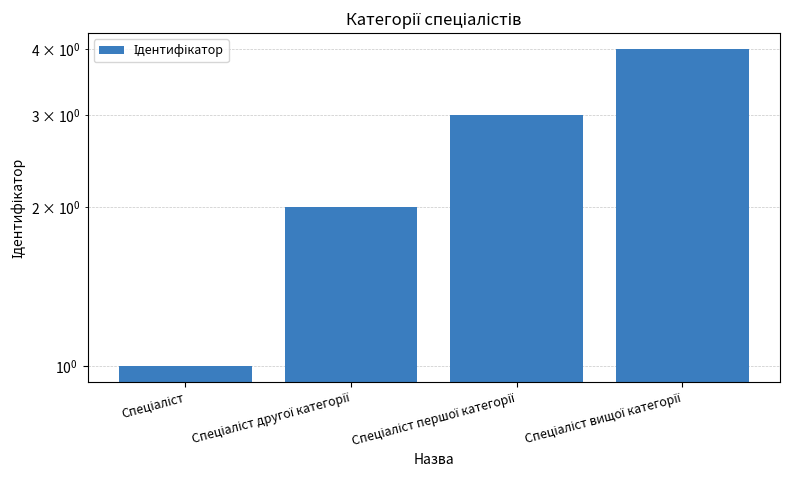

What is the label of the 2nd bar from the left?

Спеціаліст другої категорії